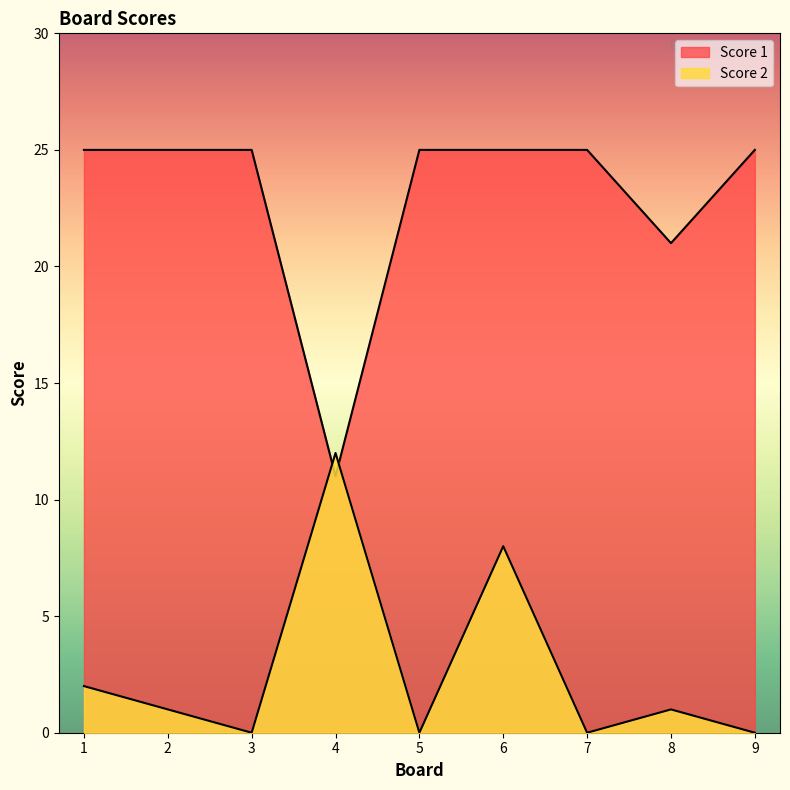

List the series in order of their peak value, lowest first.

Score 2, Score 1